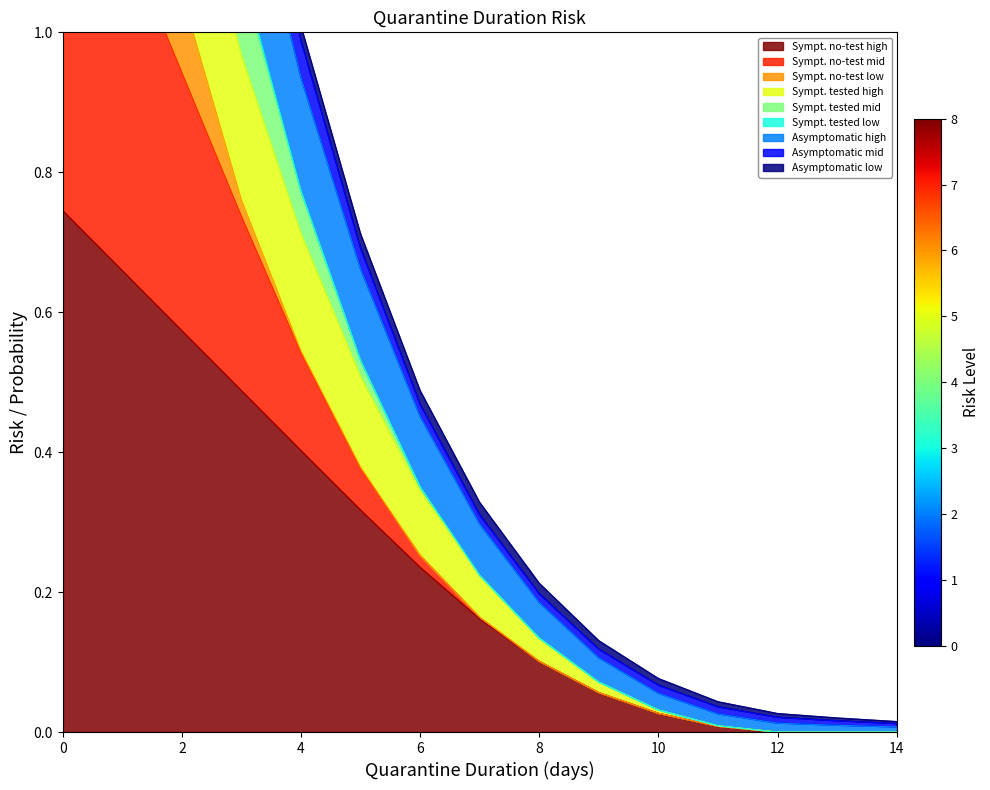

True or false: Symptomatic_n_mid and Asymptomatic_high cross at least once.

False